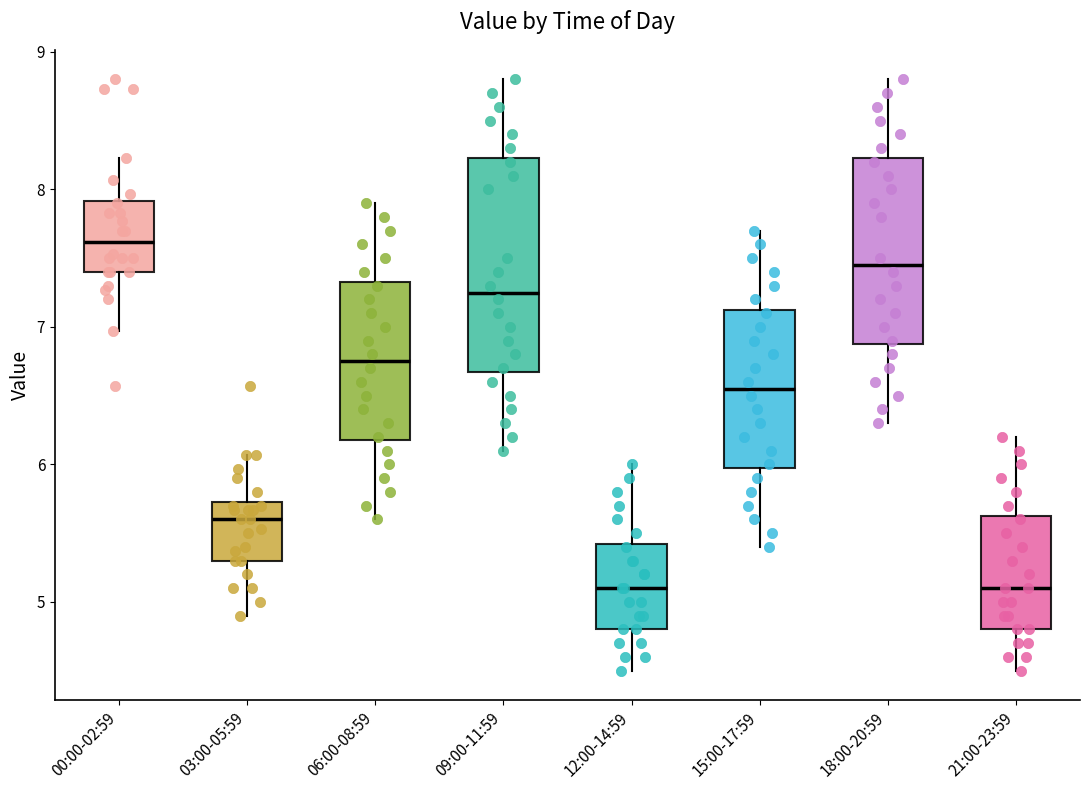

Reading left to right, transcribe this box plot: for each box, give where its median line is, the range the box spans, and where its two whiskers end, as read against the y-axis. The values are not printed on the chart, so give them approximately, as read against the axis.

00:00-02:59: median 7.6, box 7.4 to 7.9, whiskers 7.0 to 8.2
03:00-05:59: median 5.6, box 5.3 to 5.7, whiskers 4.9 to 6.1
06:00-08:59: median 6.8, box 6.2 to 7.3, whiskers 5.6 to 7.9
09:00-11:59: median 7.3, box 6.7 to 8.2, whiskers 6.1 to 8.8
12:00-14:59: median 5.1, box 4.8 to 5.4, whiskers 4.5 to 6.0
15:00-17:59: median 6.6, box 6.0 to 7.1, whiskers 5.4 to 7.7
18:00-20:59: median 7.5, box 6.9 to 8.2, whiskers 6.3 to 8.8
21:00-23:59: median 5.1, box 4.8 to 5.6, whiskers 4.5 to 6.2